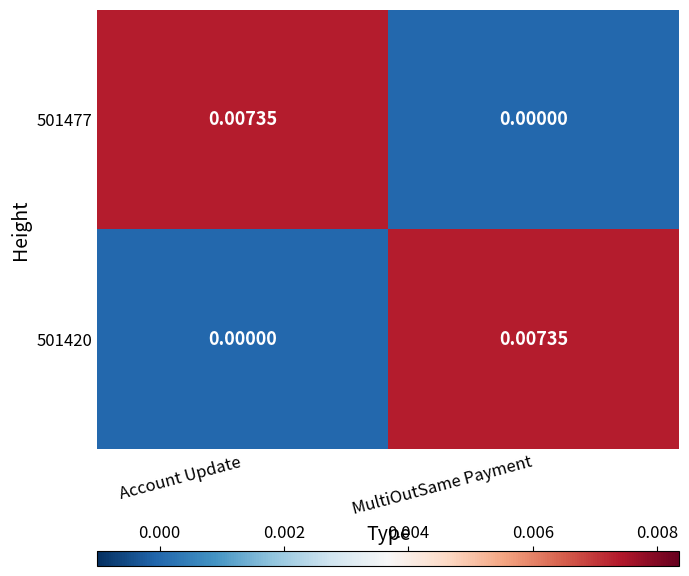

Which category has the highest value in the 501477 series?

Account Update